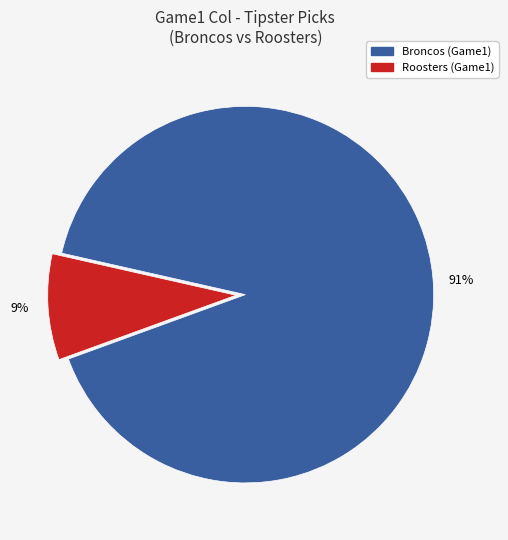

To the nearest percent, what portion does Broncos represent?

91%